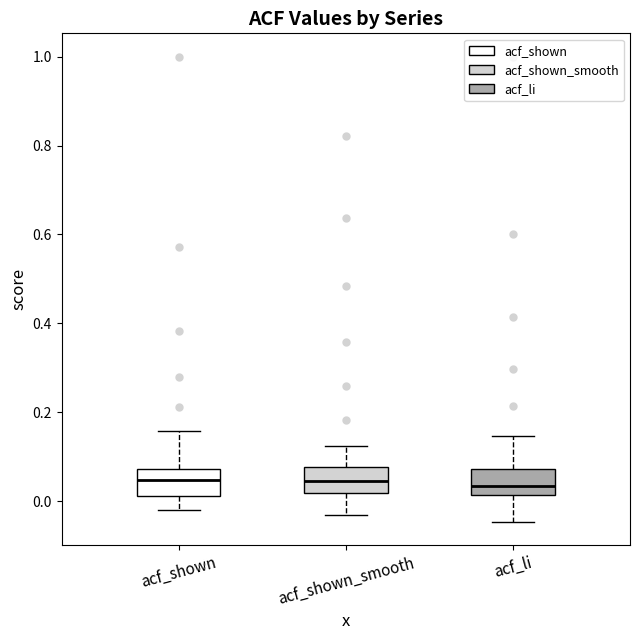

Reading left to right, transcribe this box plot: for each box, give where its median line is, the range the box spans, and where its two whiskers end, as read against the y-axis. The values are not printed on the chart, so give them approximately, as read against the axis.

acf_shown: median 0.04, box 0.02 to 0.08, whiskers -0.02 to 0.16
acf_shown_smooth: median 0.04, box 0.02 to 0.08, whiskers -0.04 to 0.12
acf_li: median 0.04, box 0.02 to 0.08, whiskers -0.04 to 0.14